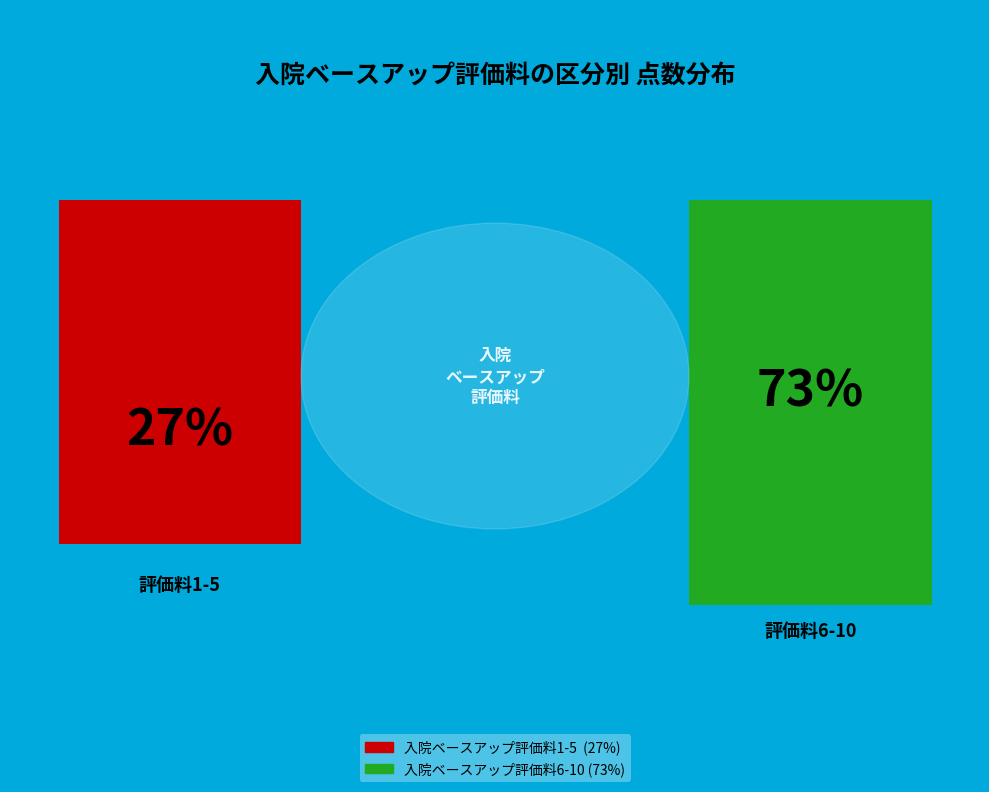

The 入院ベースアップ評価料7 slice represents 24% of the pie. True or false?

False